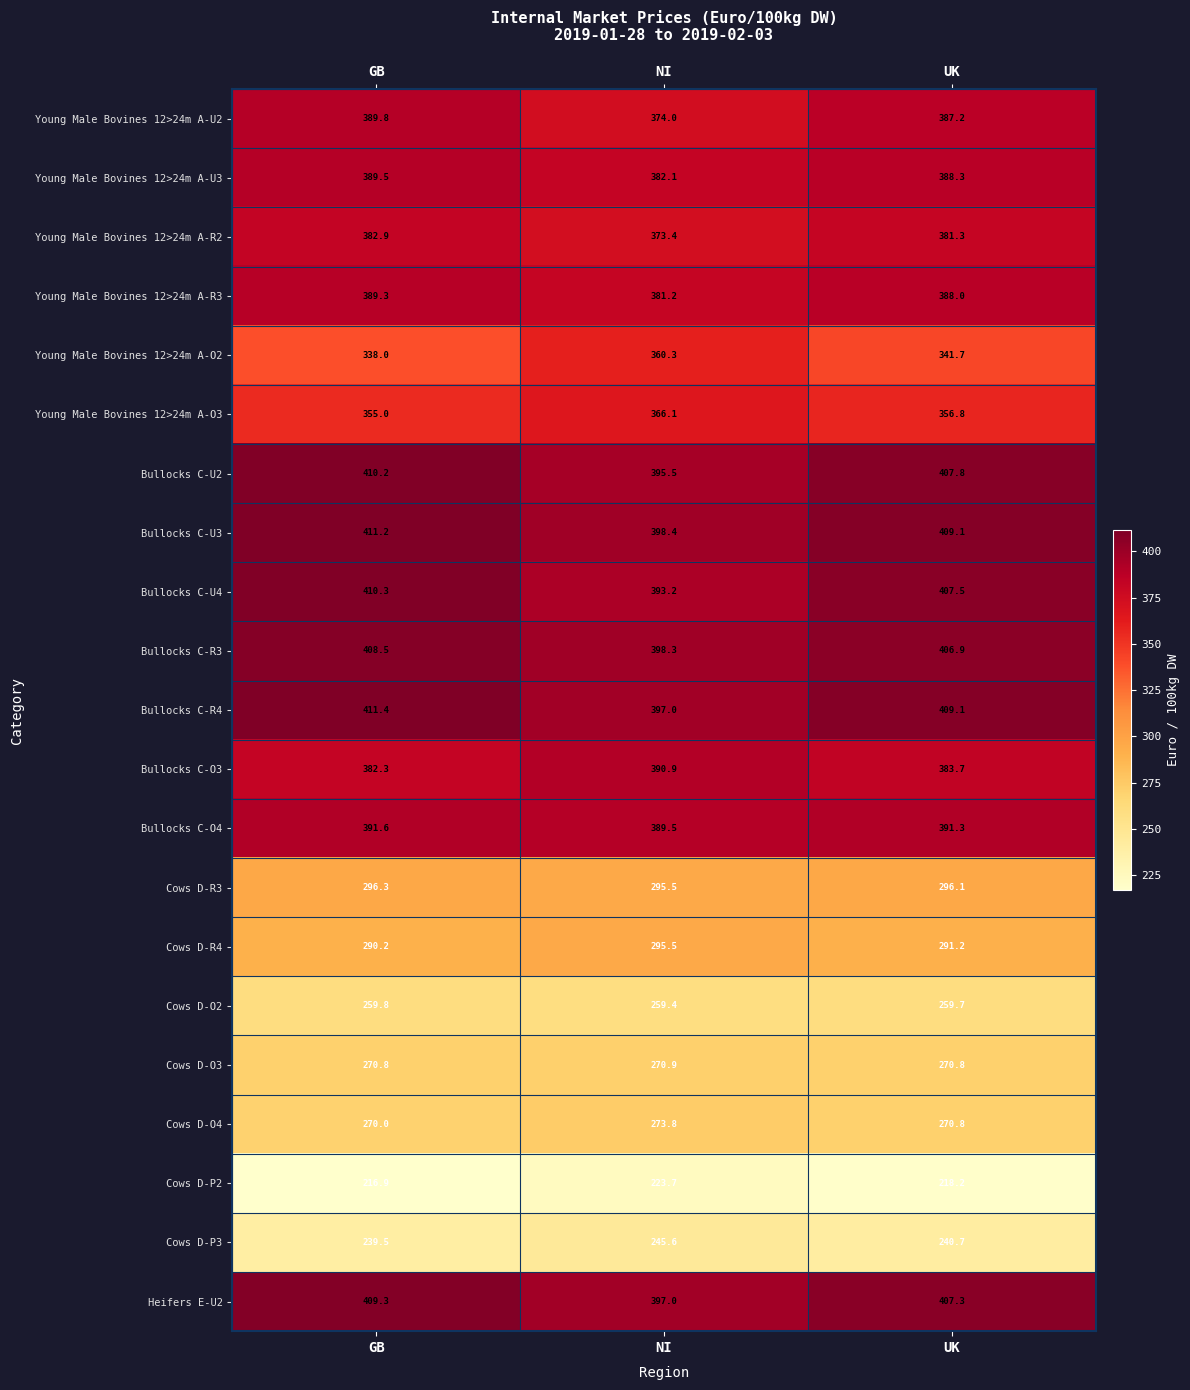

What is the spread (max minus min) of values at UK?

190.9